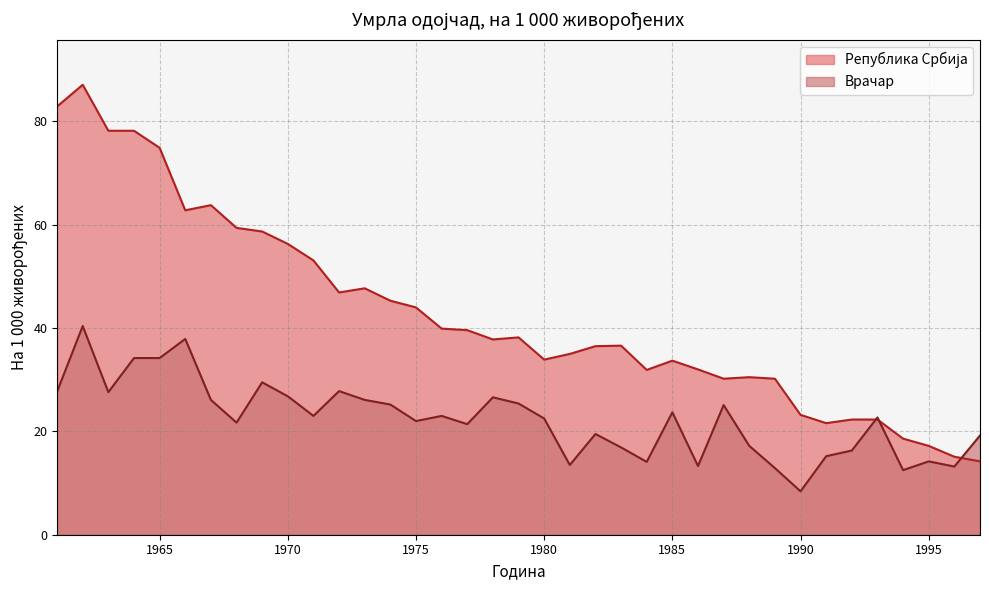

Rank the series by their maximum value, from highest to lowest.

Република Србија, Врачар